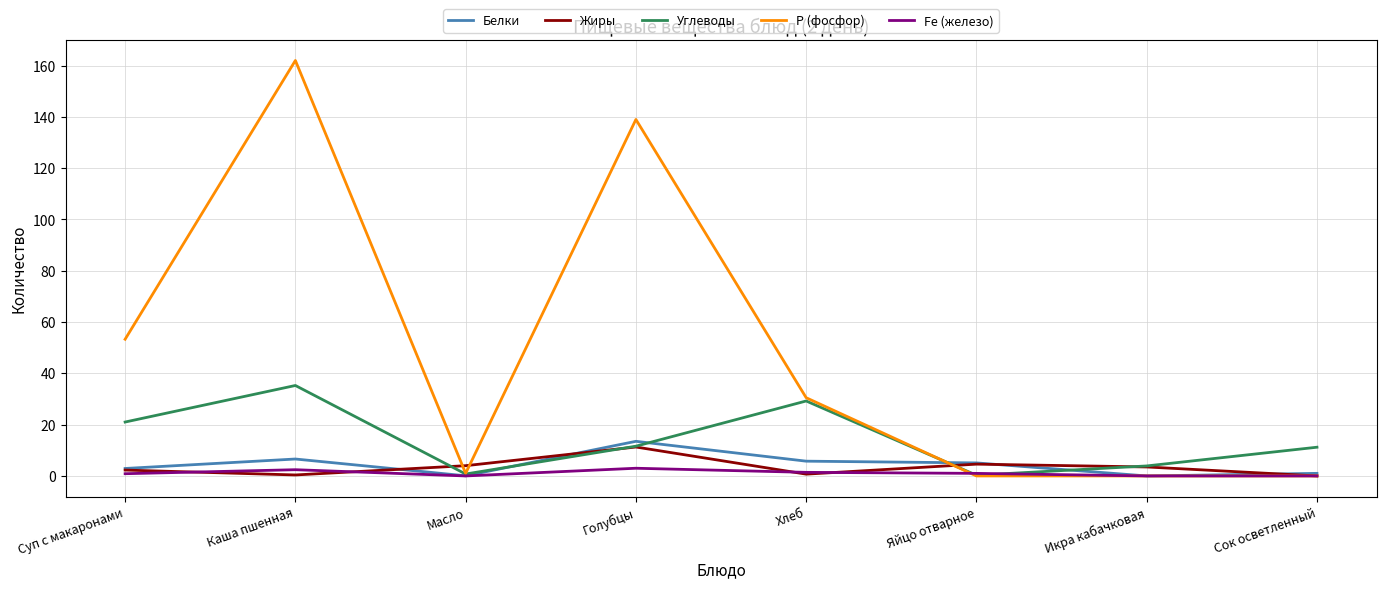

At how many categories does at least one series exceed 127?

2